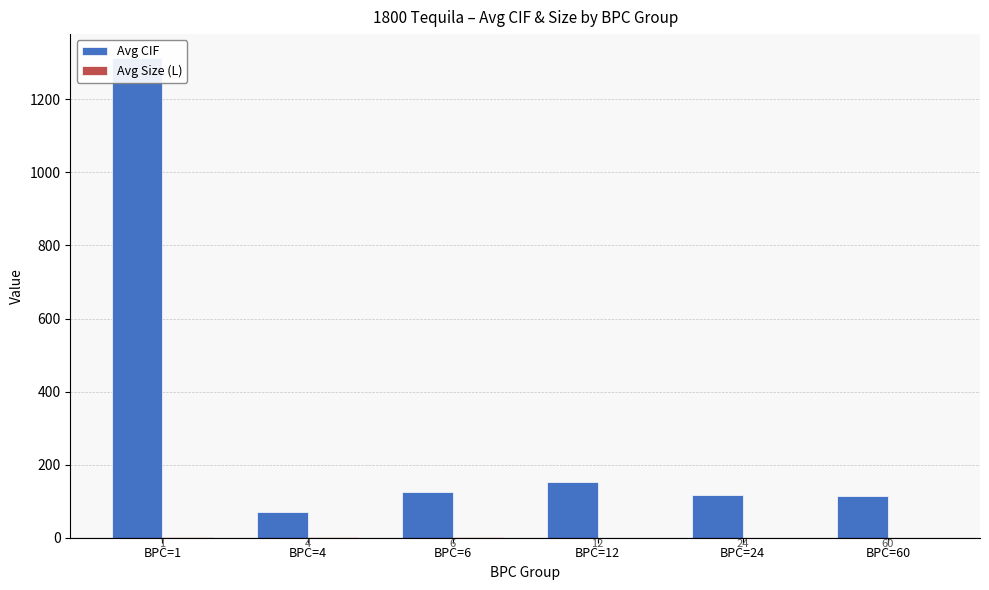

What is the difference between the highest and lowest values at BPC=12?

151.7